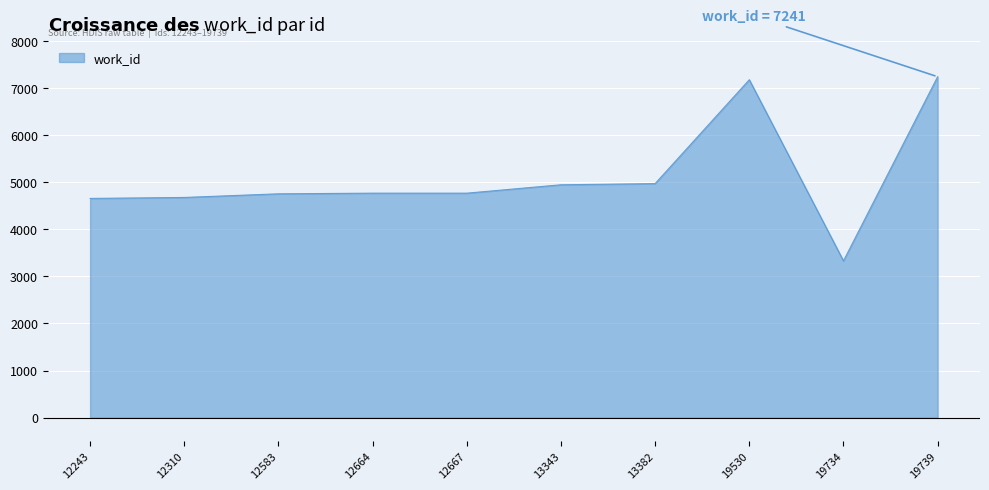

At which category does the chart reach its minimum across all series?

19734